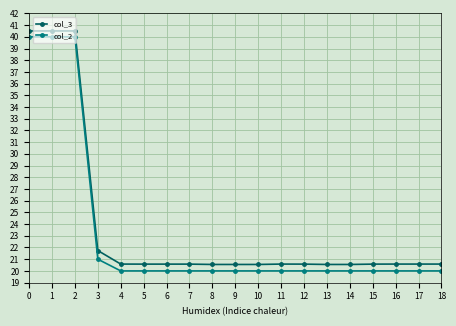

What is the value of the col_2 point at the 9th from the left?

20.0